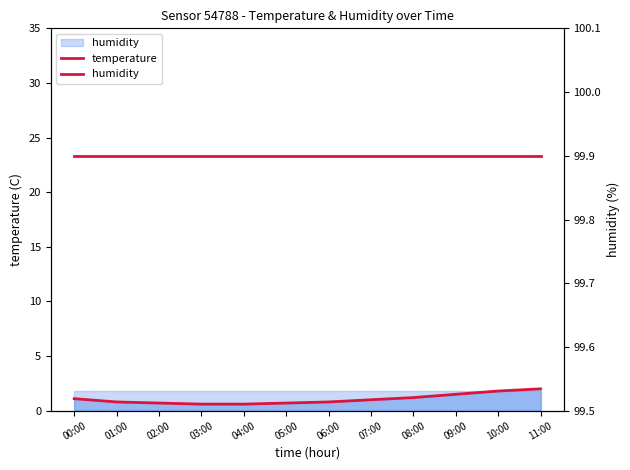

Is the value of humidity at 04:00 greater than the value of temperature at 07:00?

Yes